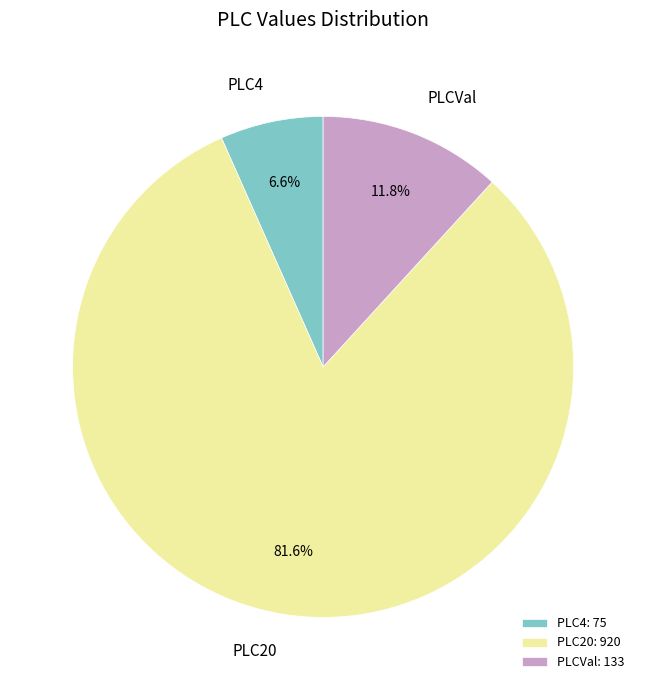

Which slice represents more than half of the pie?

PLC20